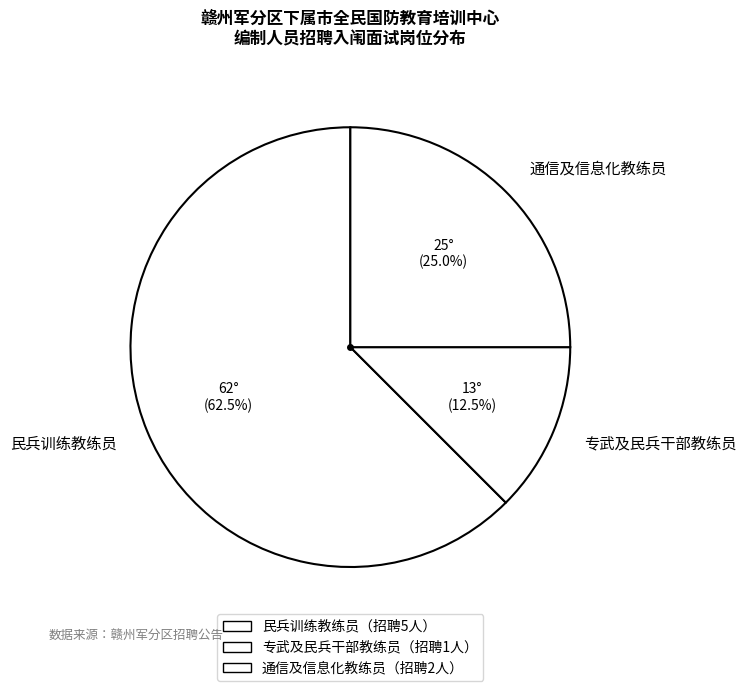

Rank the categories by value from highest to lowest.

民兵训练教练员, 通信及信息化教练员, 专武及民兵干部教练员